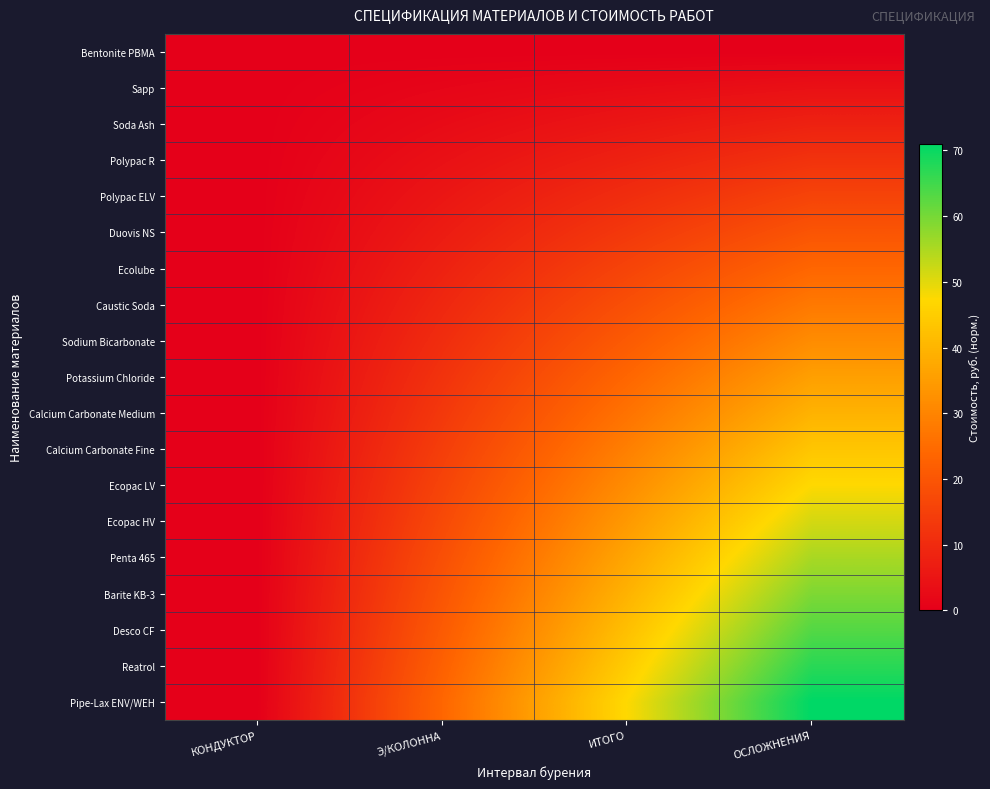

Reading left to right, what are all the values shown in this chart?

Bentonite PBMA: КОНДУКТОР=0.0	Э/КОЛОННА=0.0	ИТОГО=0.0	ОСЛОЖНЕНИЯ=0.0
Sapp: КОНДУКТОР=0.0	Э/КОЛОННА=1.3	ИТОГО=2.6	ОСЛОЖНЕНИЯ=3.9
Soda Ash: КОНДУКТОР=0.0	Э/КОЛОННА=2.6	ИТОГО=5.3	ОСЛОЖНЕНИЯ=7.9
Polypac R: КОНДУКТОР=0.0	Э/КОЛОННА=3.9	ИТОГО=7.9	ОСЛОЖНЕНИЯ=11.8
Polypac ELV: КОНДУКТОР=0.0	Э/КОЛОННА=5.3	ИТОГО=10.5	ОСЛОЖНЕНИЯ=15.8
Duovis NS: КОНДУКТОР=0.0	Э/КОЛОННА=6.6	ИТОГО=13.2	ОСЛОЖНЕНИЯ=19.7
Ecolube: КОНДУКТОР=0.0	Э/КОЛОННА=7.9	ИТОГО=15.8	ОСЛОЖНЕНИЯ=23.7
Caustic Soda: КОНДУКТОР=0.0	Э/КОЛОННА=9.2	ИТОГО=18.4	ОСЛОЖНЕНИЯ=27.6
Sodium Bicarbonate: КОНДУКТОР=0.0	Э/КОЛОННА=10.5	ИТОГО=21.1	ОСЛОЖНЕНИЯ=31.6
Potassium Chloride: КОНДУКТОР=0.0	Э/КОЛОННА=11.8	ИТОГО=23.7	ОСЛОЖНЕНИЯ=35.5
Calcium Carbonate Medium: КОНДУКТОР=0.0	Э/КОЛОННА=13.2	ИТОГО=26.3	ОСЛОЖНЕНИЯ=39.5
Calcium Carbonate Fine: КОНДУКТОР=0.0	Э/КОЛОННА=14.5	ИТОГО=28.9	ОСЛОЖНЕНИЯ=43.4
Ecopac LV: КОНДУКТОР=0.0	Э/КОЛОННА=15.8	ИТОГО=31.6	ОСЛОЖНЕНИЯ=47.4
Ecopac HV: КОНДУКТОР=0.0	Э/КОЛОННА=17.1	ИТОГО=34.2	ОСЛОЖНЕНИЯ=51.3
Penta 465: КОНДУКТОР=0.0	Э/КОЛОННА=18.4	ИТОГО=36.8	ОСЛОЖНЕНИЯ=55.3
Barite KB-3: КОНДУКТОР=0.0	Э/КОЛОННА=19.7	ИТОГО=39.5	ОСЛОЖНЕНИЯ=59.2
Desco CF: КОНДУКТОР=0.0	Э/КОЛОННА=21.1	ИТОГО=42.1	ОСЛОЖНЕНИЯ=63.2
Reatrol: КОНДУКТОР=0.0	Э/КОЛОННА=22.4	ИТОГО=44.7	ОСЛОЖНЕНИЯ=67.1
Pipe-Lax ENV/WEH: КОНДУКТОР=0.0	Э/КОЛОННА=23.7	ИТОГО=47.4	ОСЛОЖНЕНИЯ=71.1